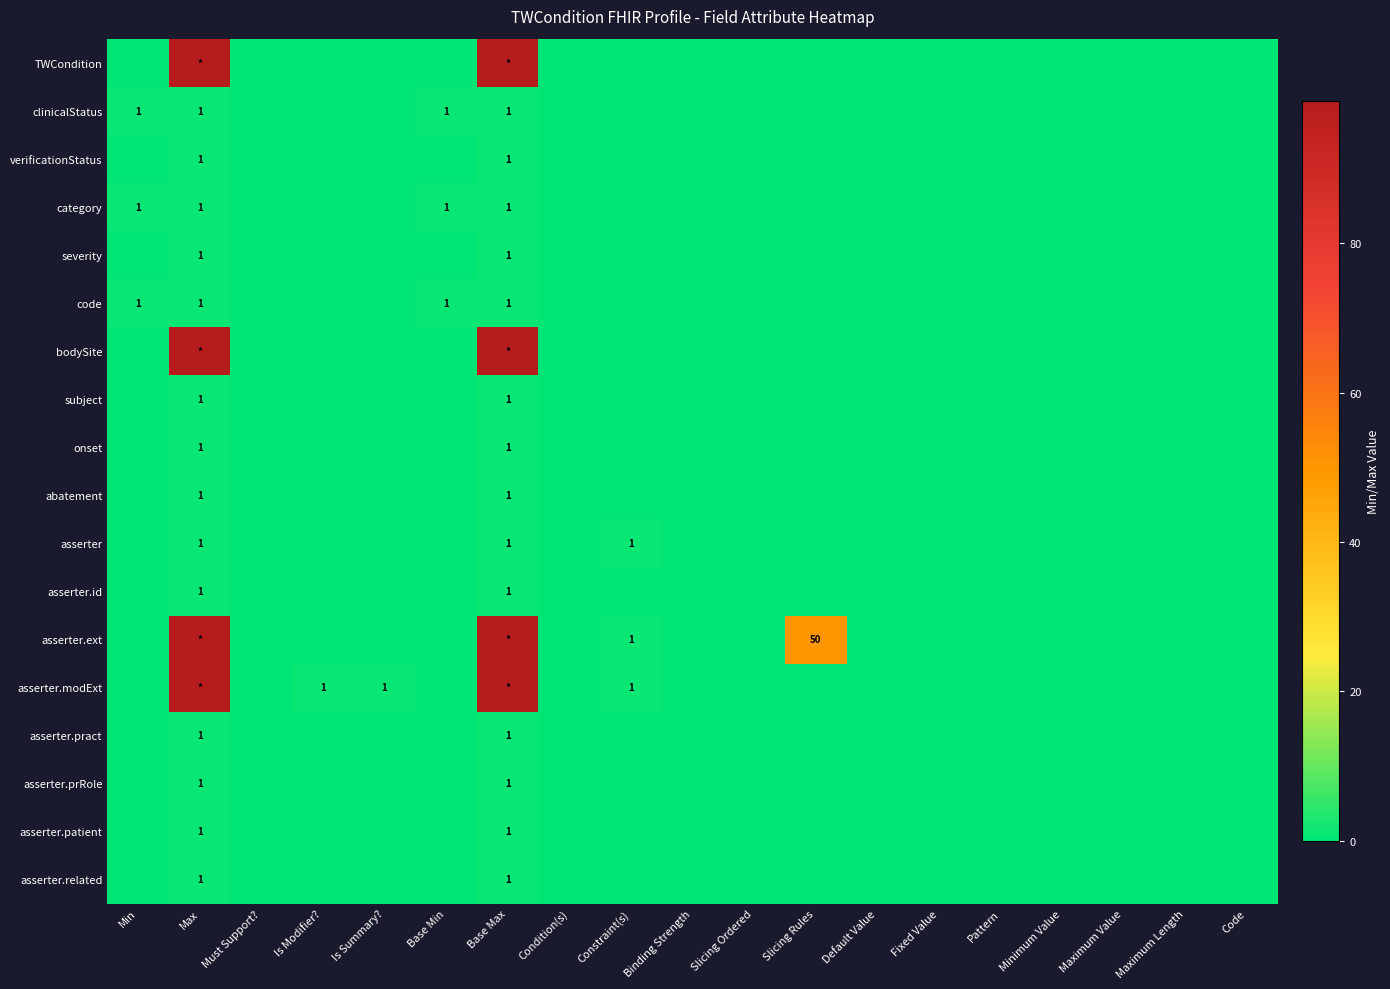

The code series shows 0 at Min. True or false?

False